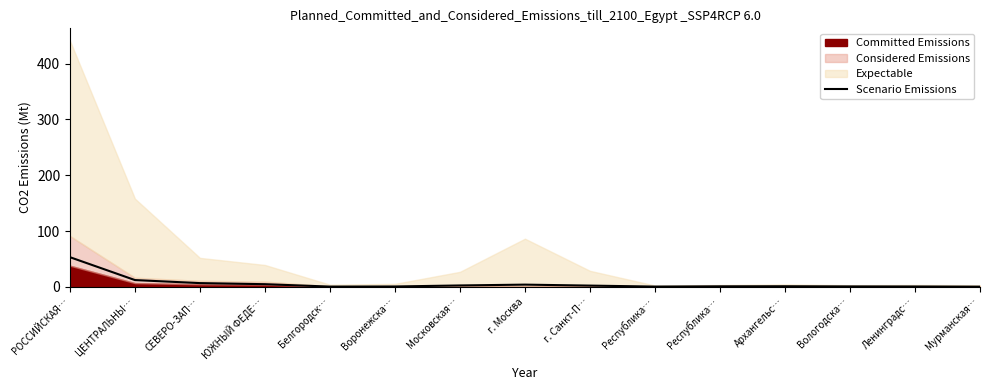

True or false: there are more than 0 points higher than both neighbors.

True